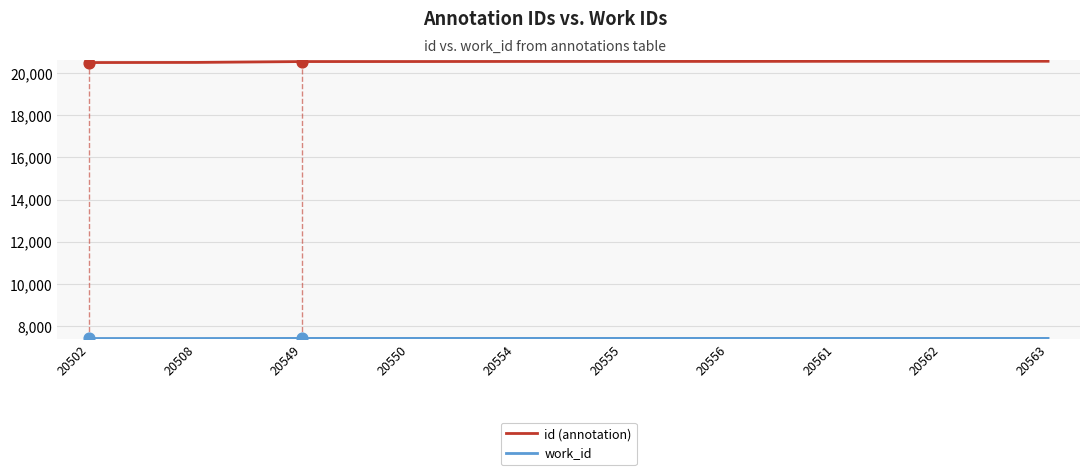

Which series has the largest total across all categories?

id (annotation)